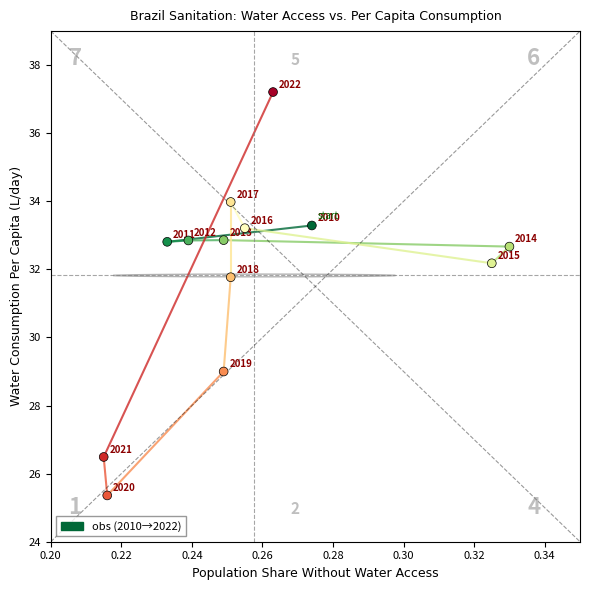

What Y value in the scatter plot is closest to 31?

31.8